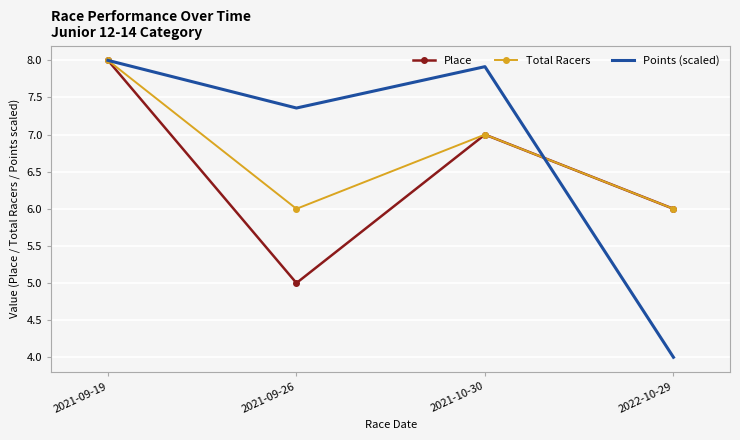

What is the difference between the maximum and second lowest values in the Total Racers series?

2.0